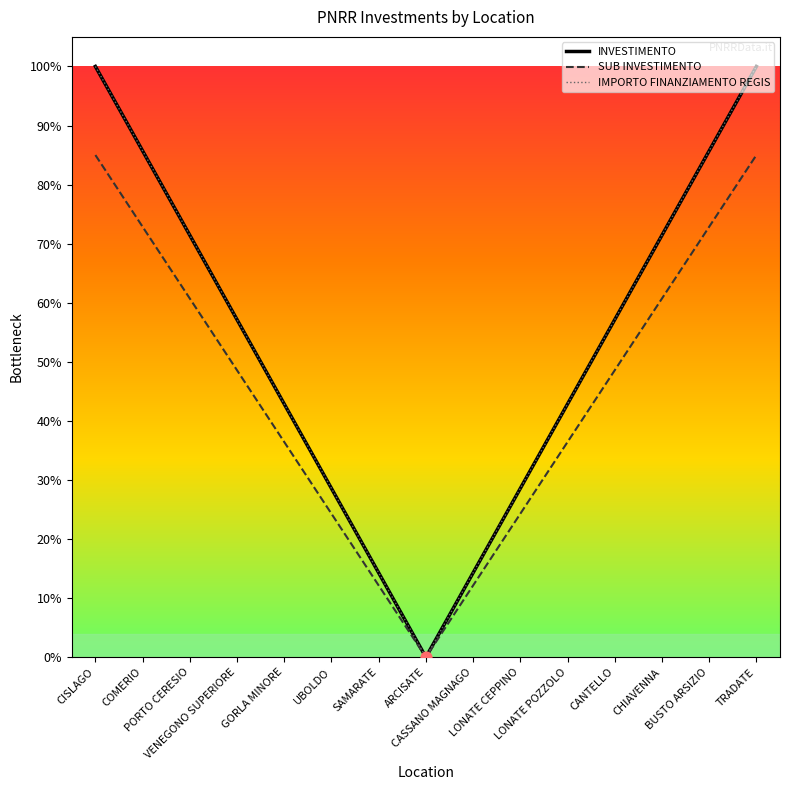

What is the total value across all series at CHIAVENNA?

2.0